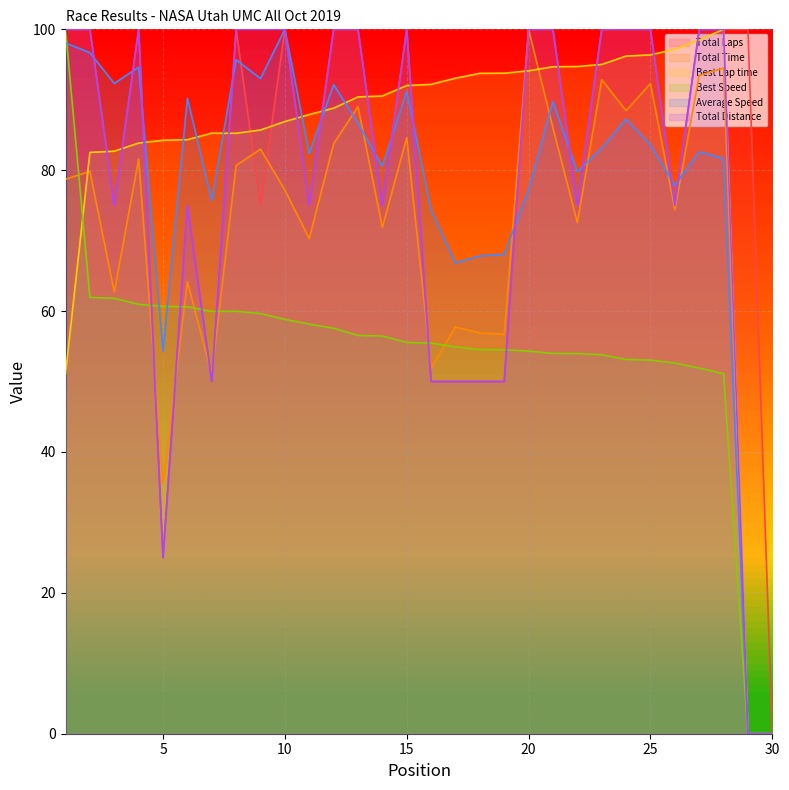

How many lines are shown in the chart?

6